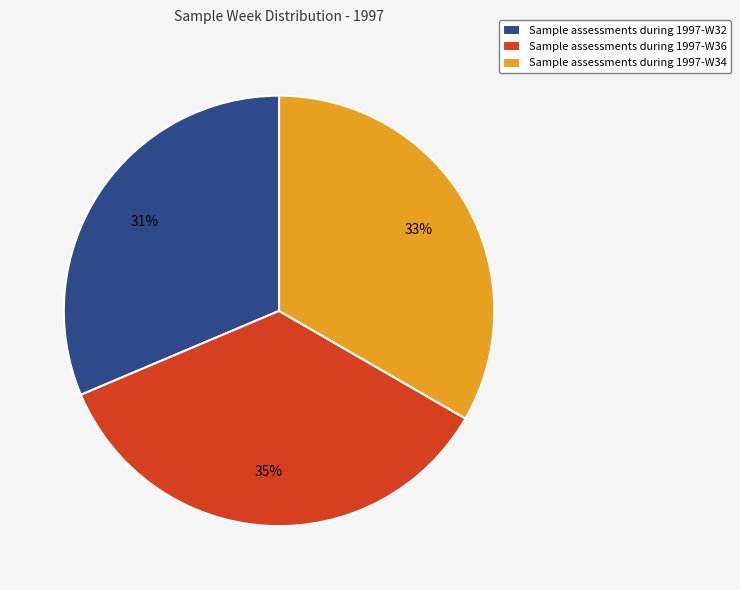

To the nearest percent, what is the difference between the Sample assessments during 1997-W36 and Sample assessments during 1997-W34 slice percentages?

2%